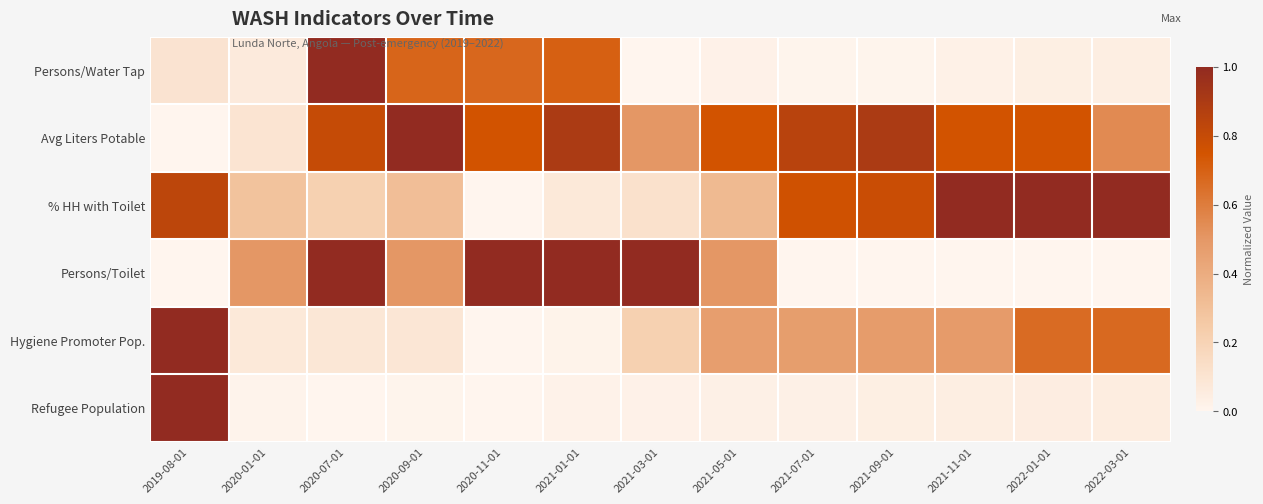

Which series has the largest total across all categories?

Avg Liters Potable